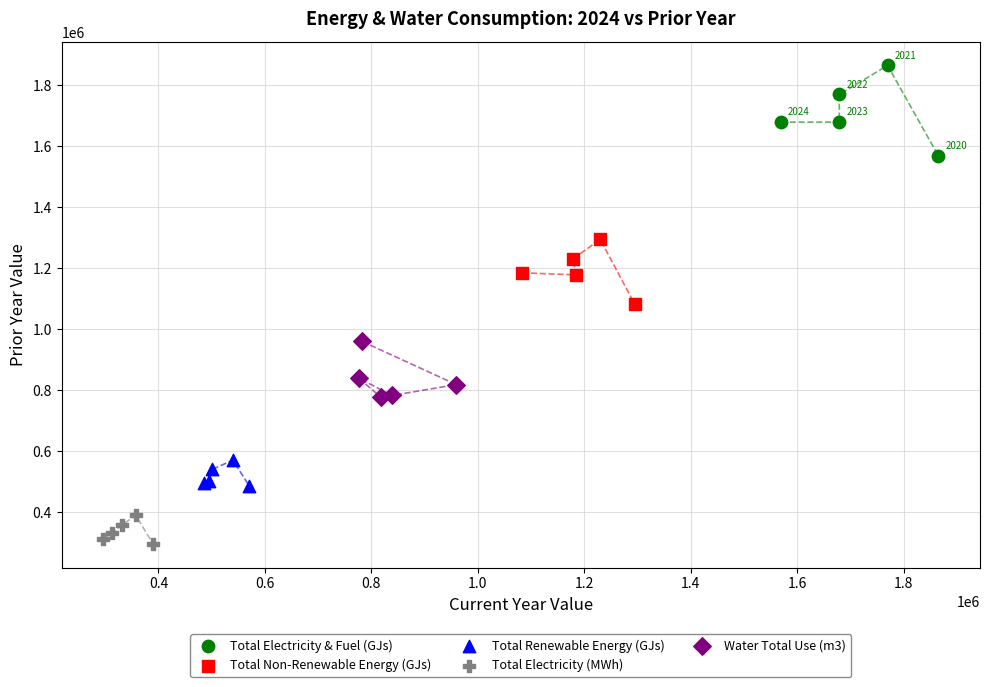

Which series reaches the minimum Y coordinate?

Total Electricity (MWh)